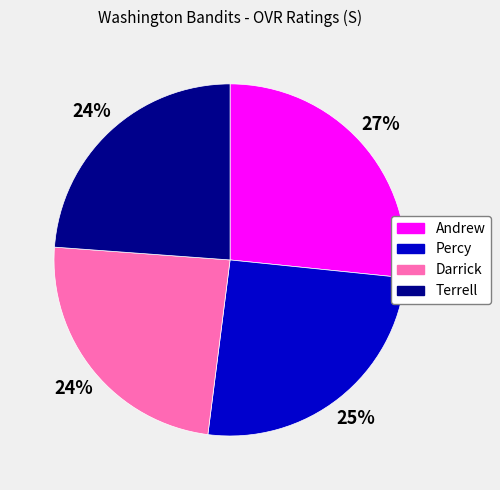

To the nearest percent, what is the average slice percentage?

25%